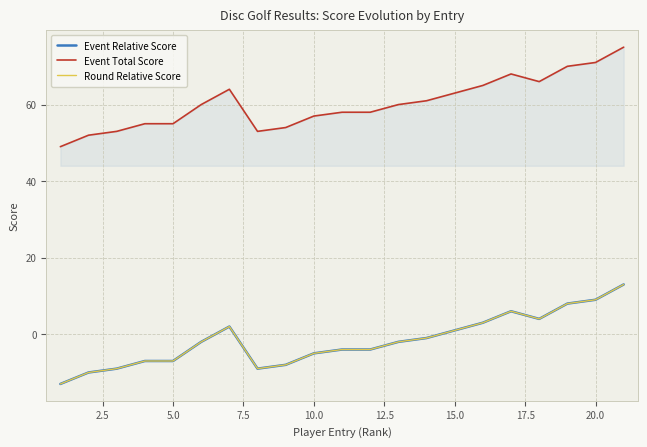

How many lines are shown in the chart?

3